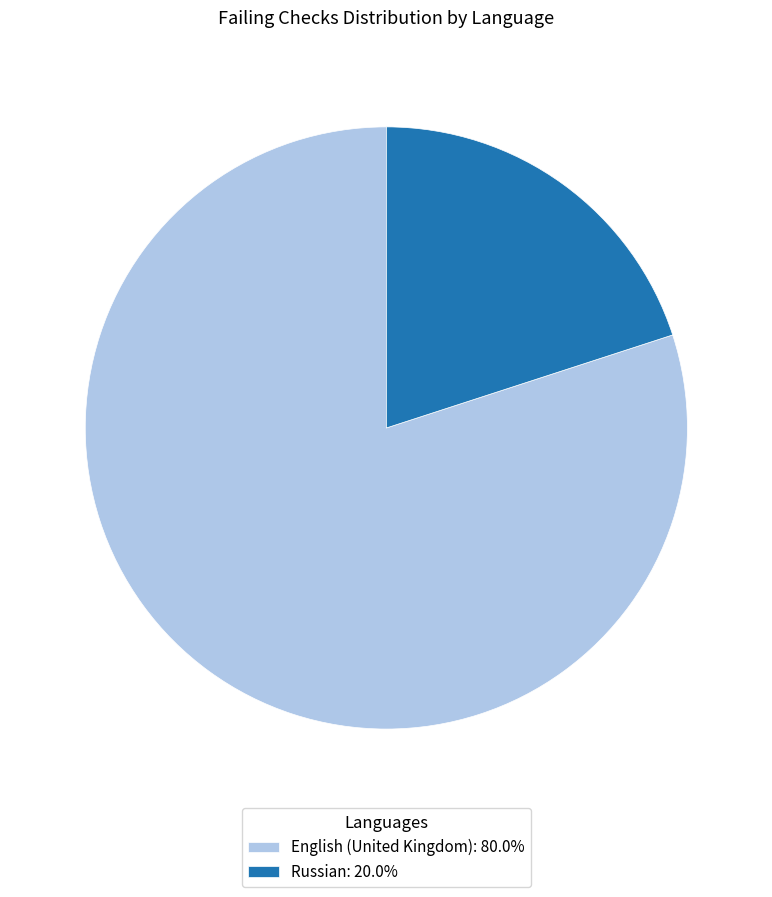

Which category has the smallest portion of the pie?

Russian